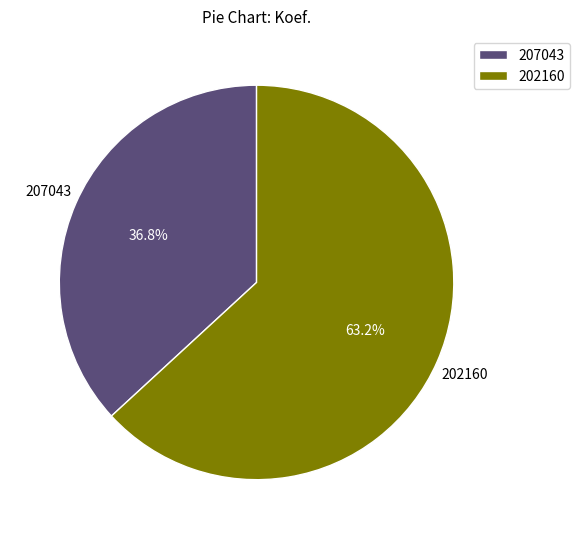

Which category accounts for the majority?

202160